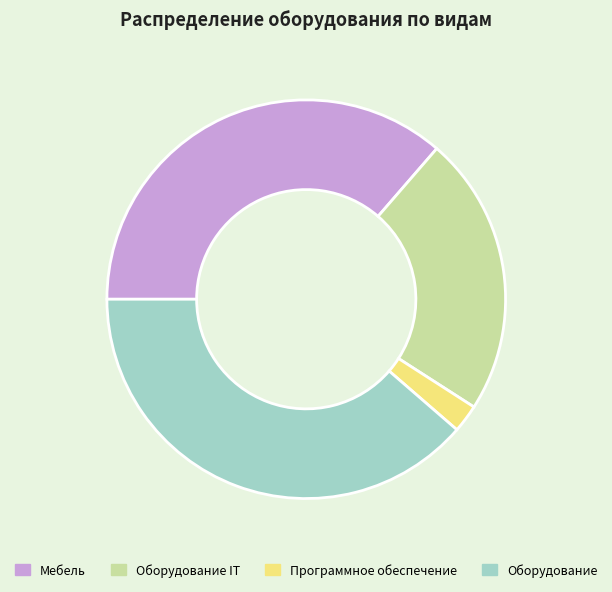

What is the smallest slice in the pie chart?

Программное обеспечение